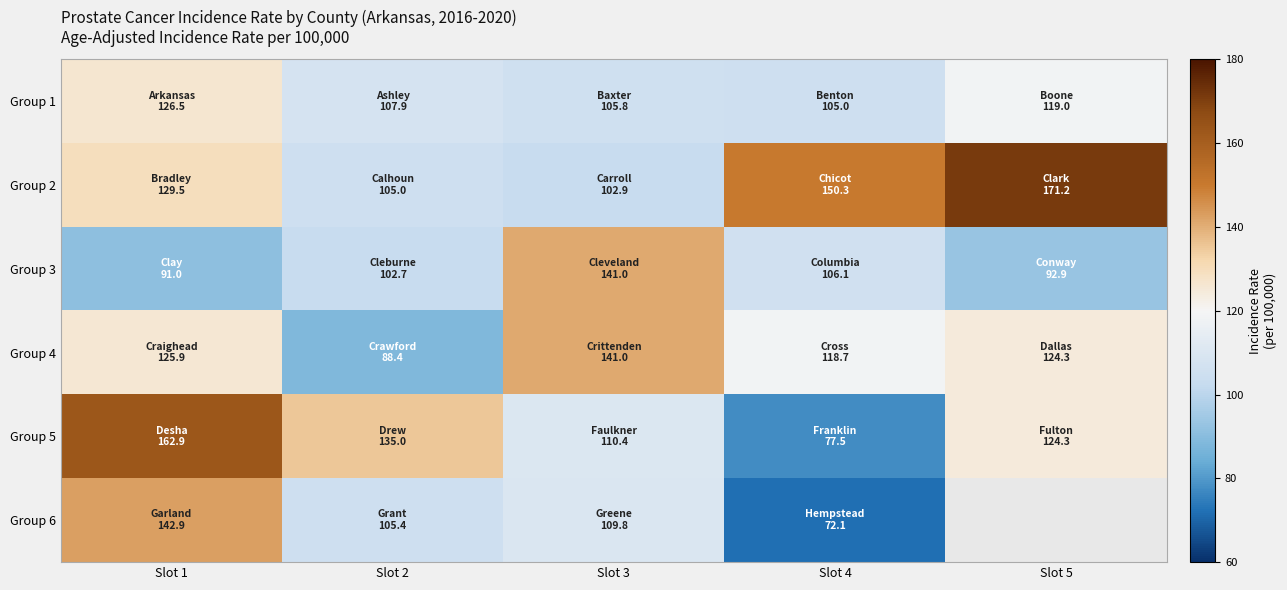

Which series has the largest total across all categories?

Group 2